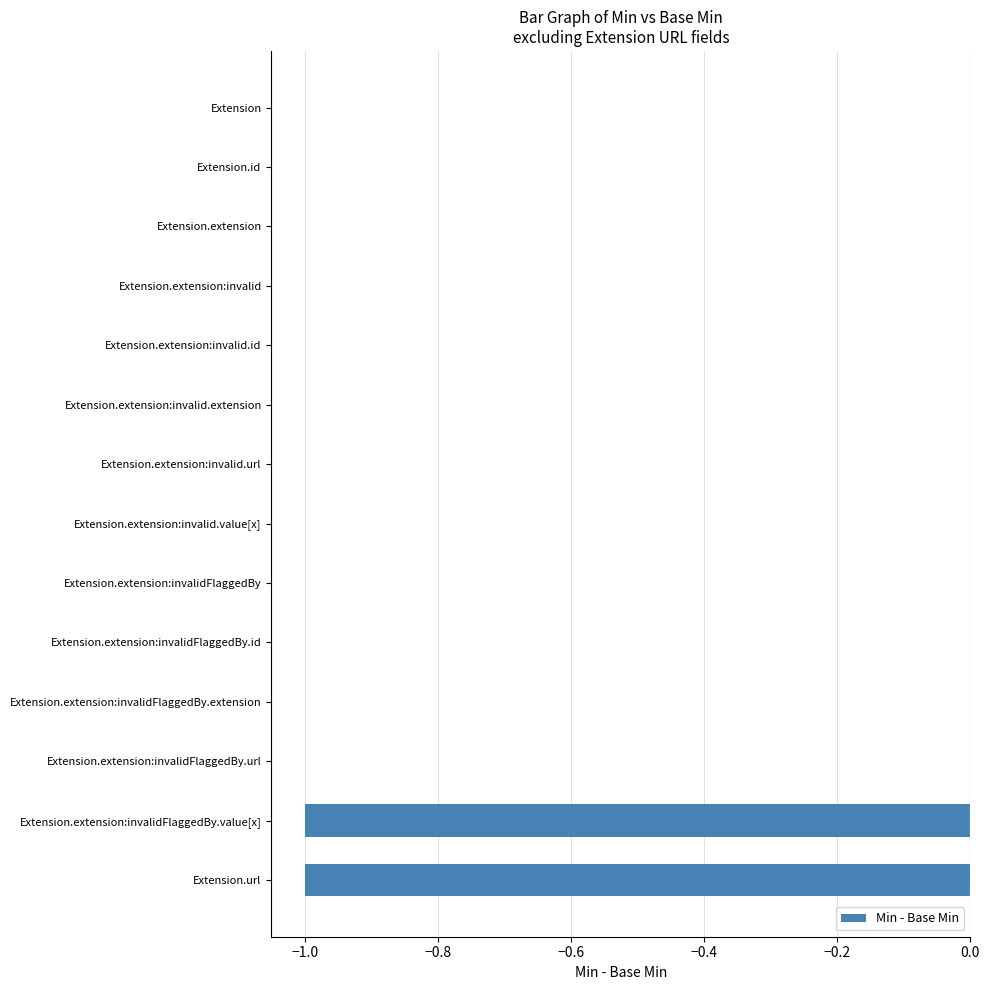

Is it true that the value at Extension.extension is 0?

True